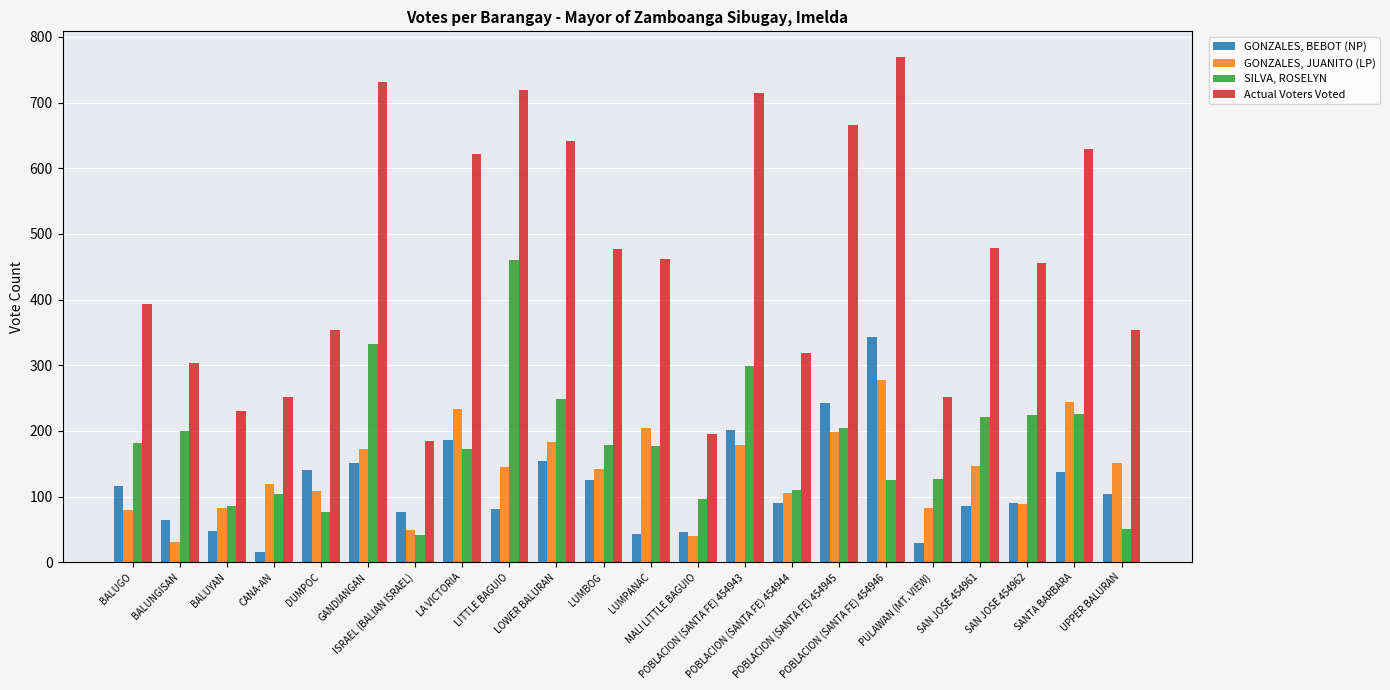

What is the spread (max minus min) of values at CANA-AN?

236